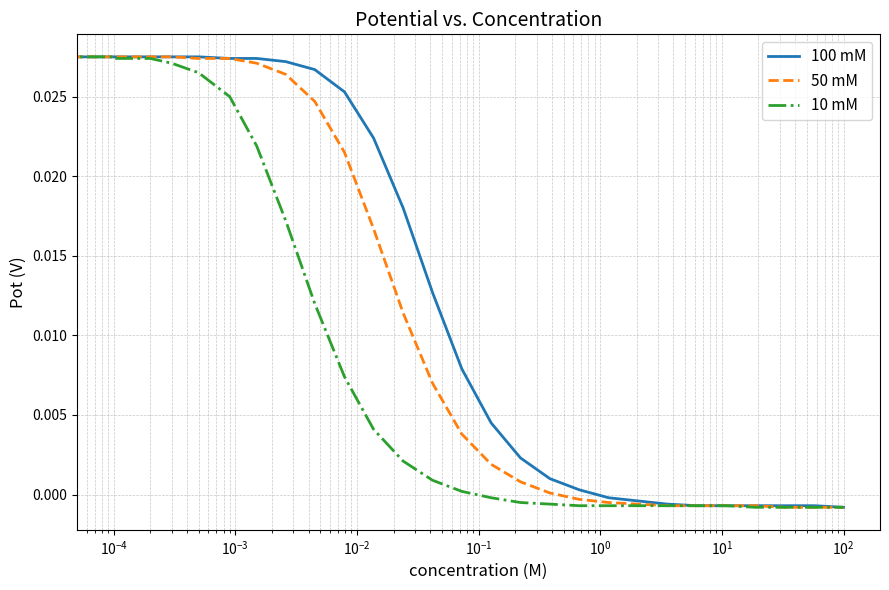

List the series in order of their overall mean, highest first.

100 mM, 50 mM, 10 mM